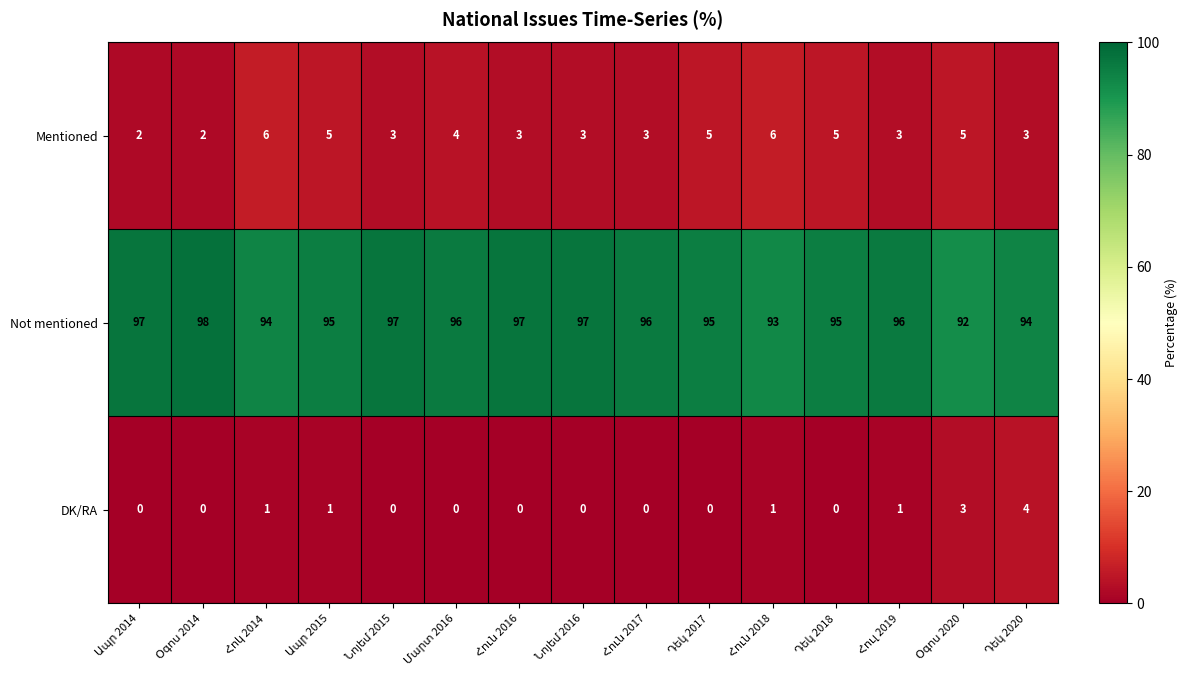

List the series in order of their peak value, highest first.

Not mentioned, Mentioned, DK/RA